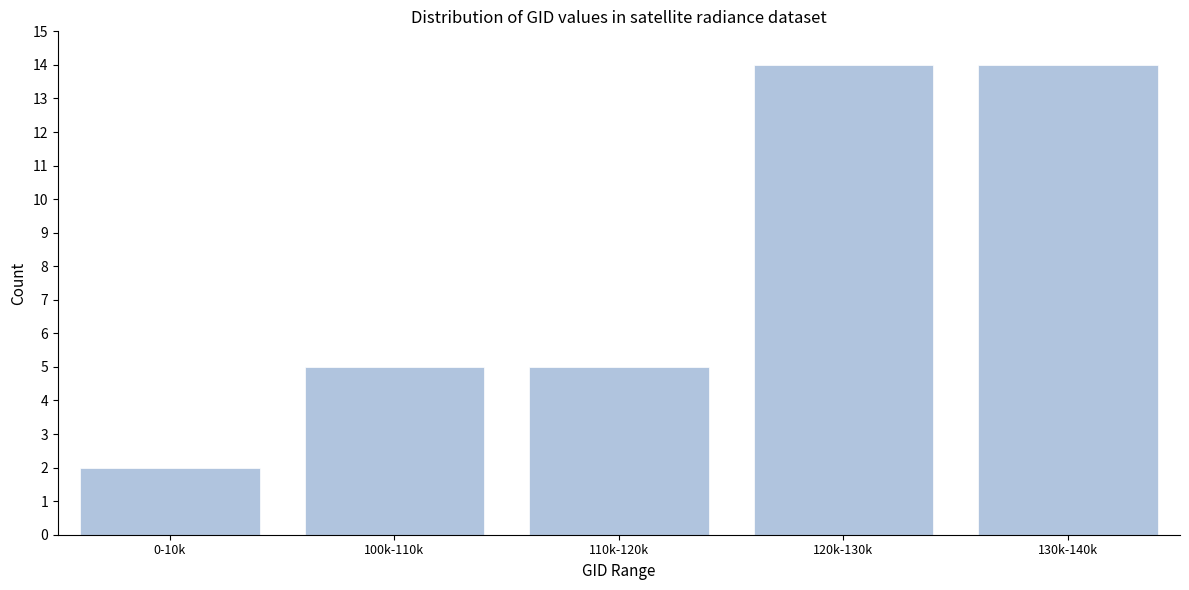

Reading right to left, what are all the values shown in this chart?

14	14	5	5	2